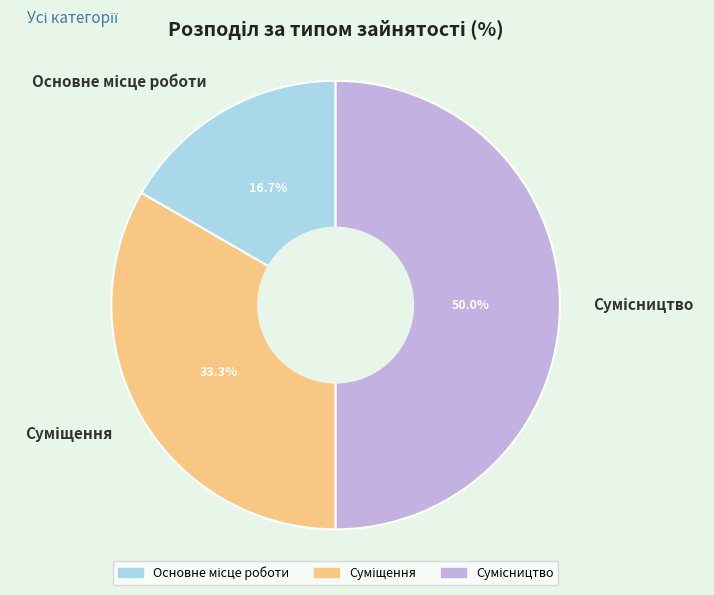

Count the number of slices in the pie.

3